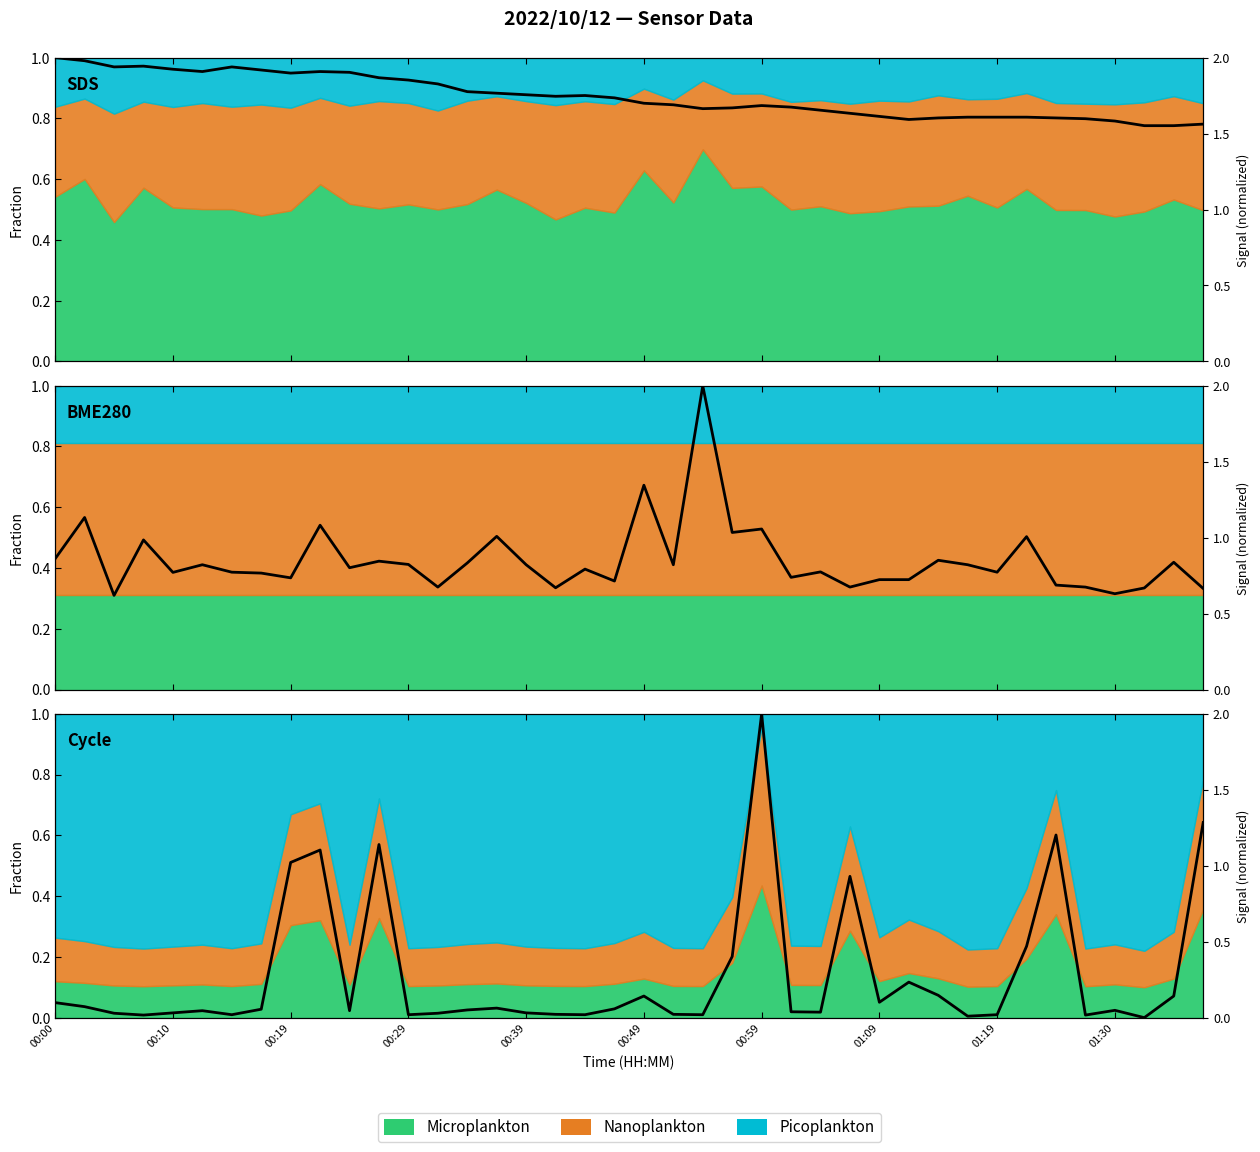

How many lines are shown in the chart?

3